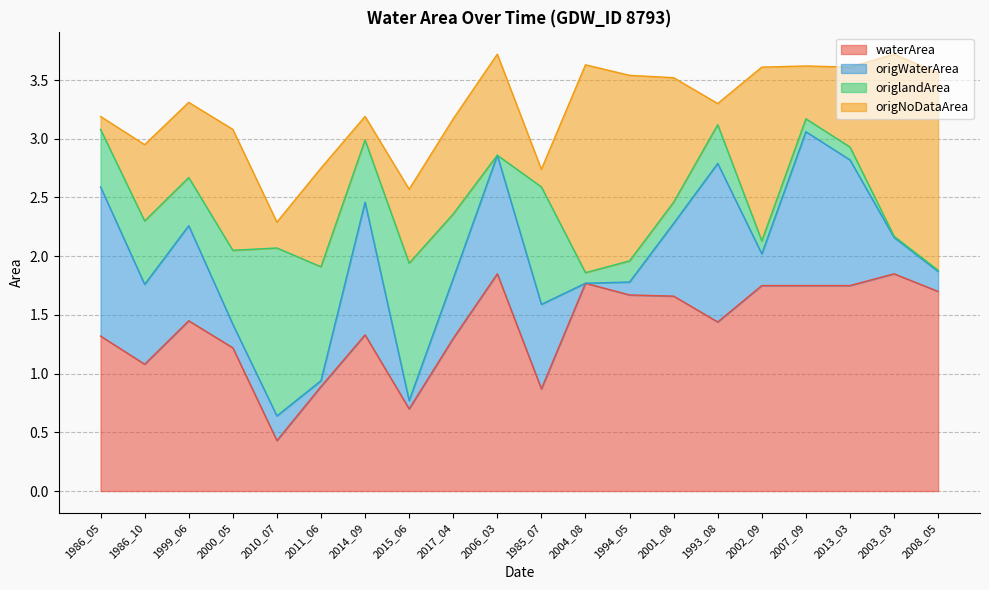

The value of waterArea at 2011_06 is 0.9. True or false?

True